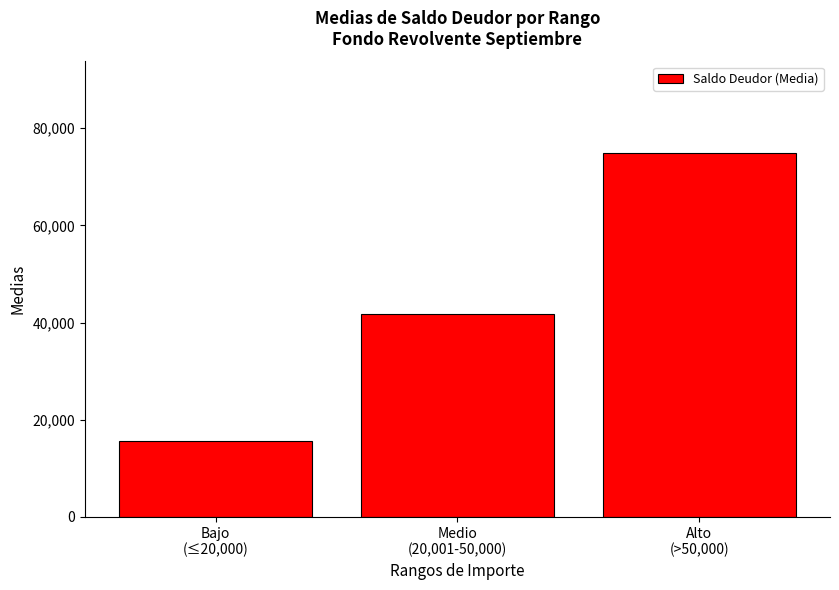

What is the sum of all values?

132381.0